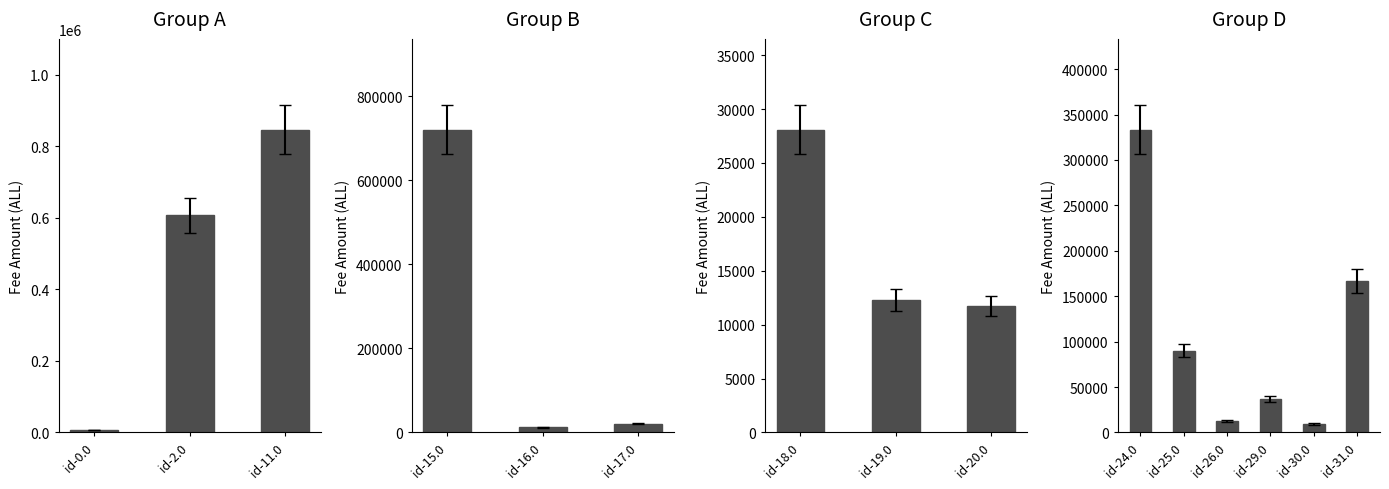

What is the value of the 10th bar from the left?

333333